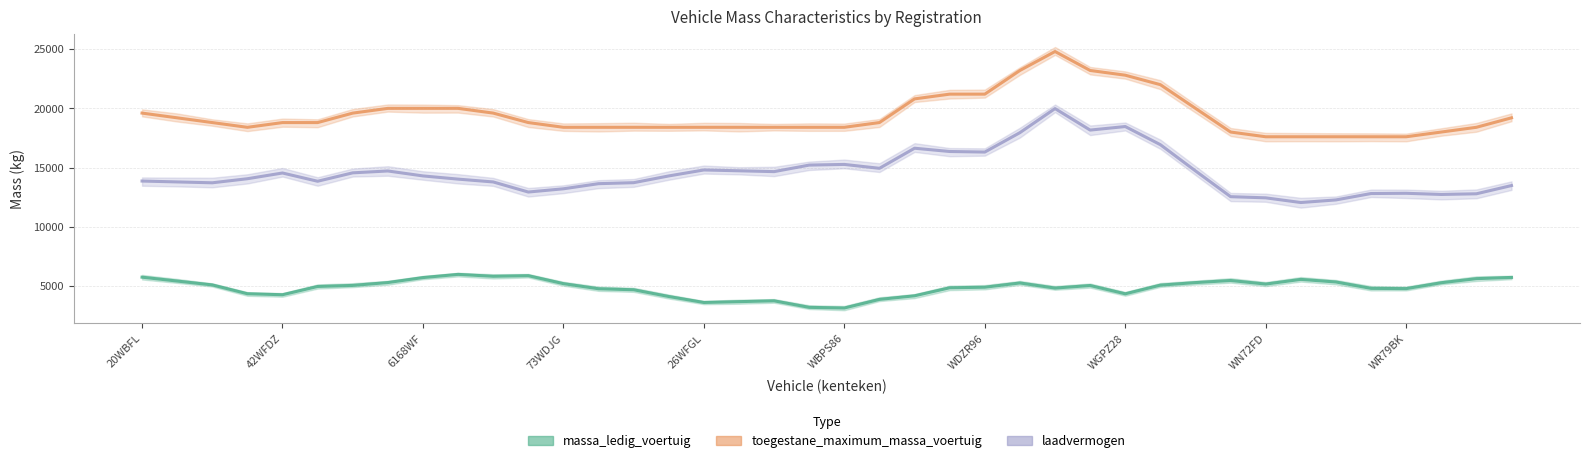

Count the number of categories in the chart.

40